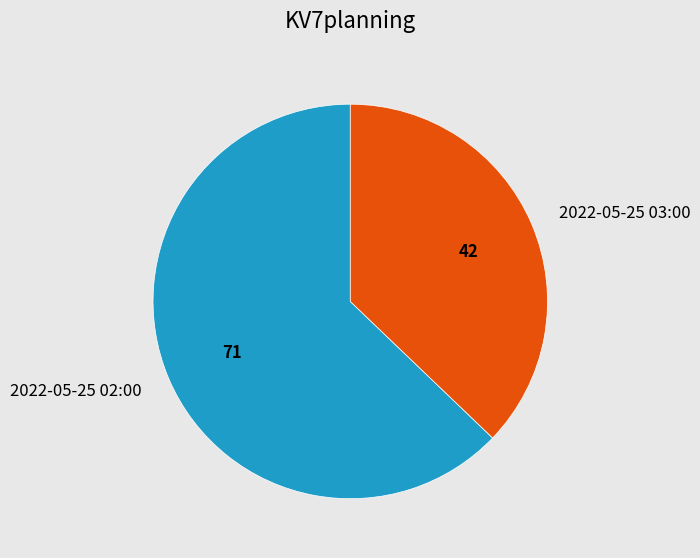

Which has a higher value, 2022-05-25 02:00 or 2022-05-25 03:00?

2022-05-25 02:00